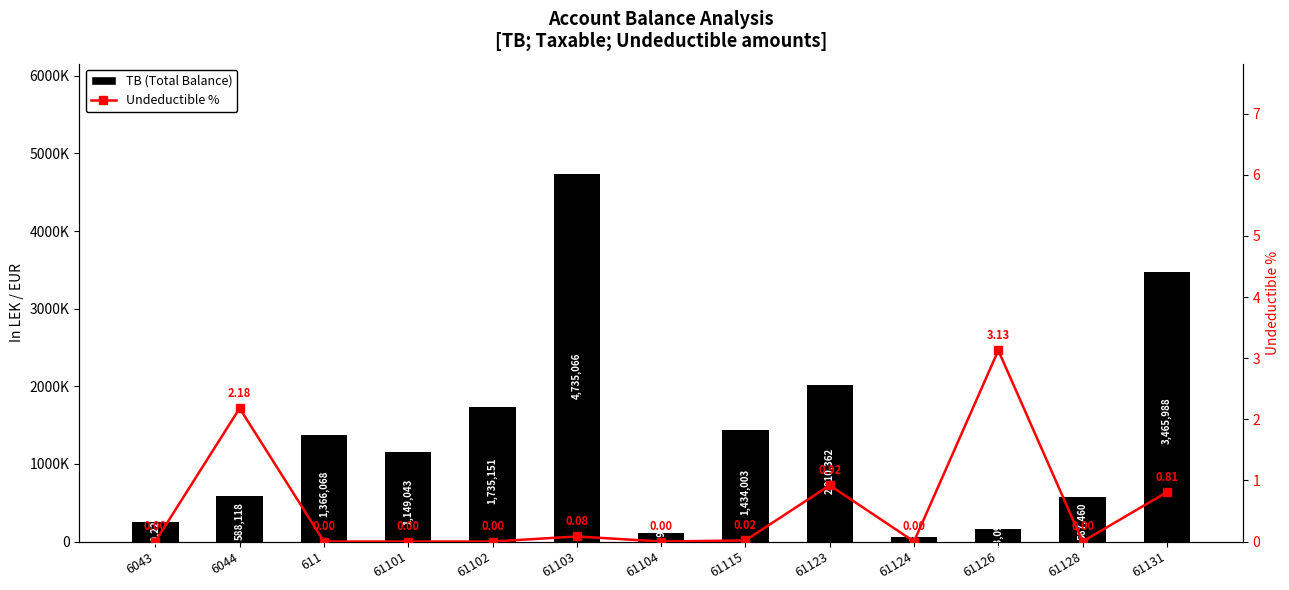

Between 61131 and 6043, which is larger?

61131